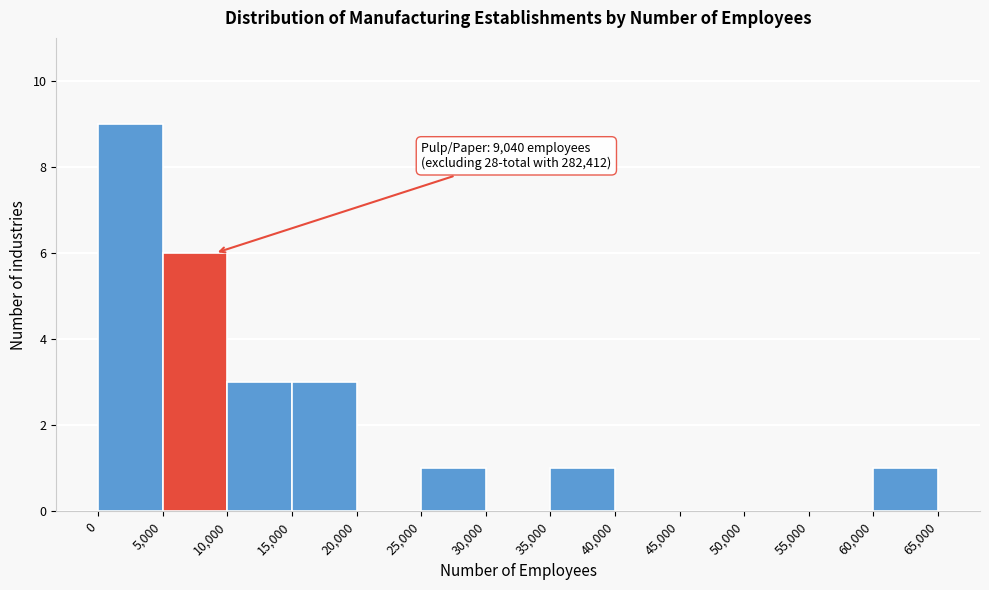

Which range on the x-axis has the tallest bar?

0 to 5,000